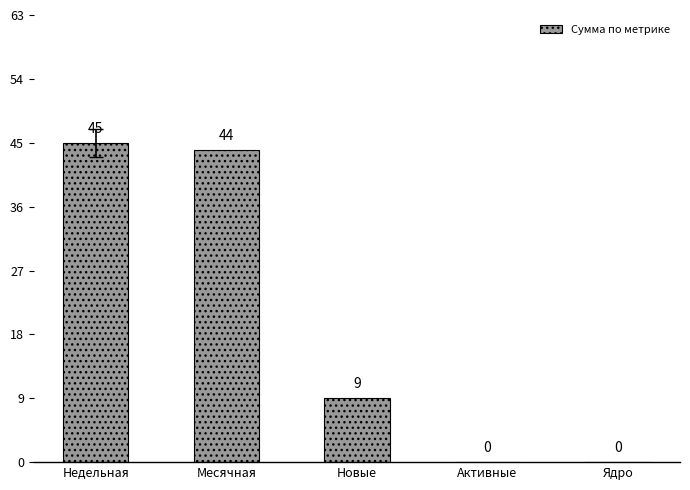

What is the change in value from Месячная to Новые?

-35